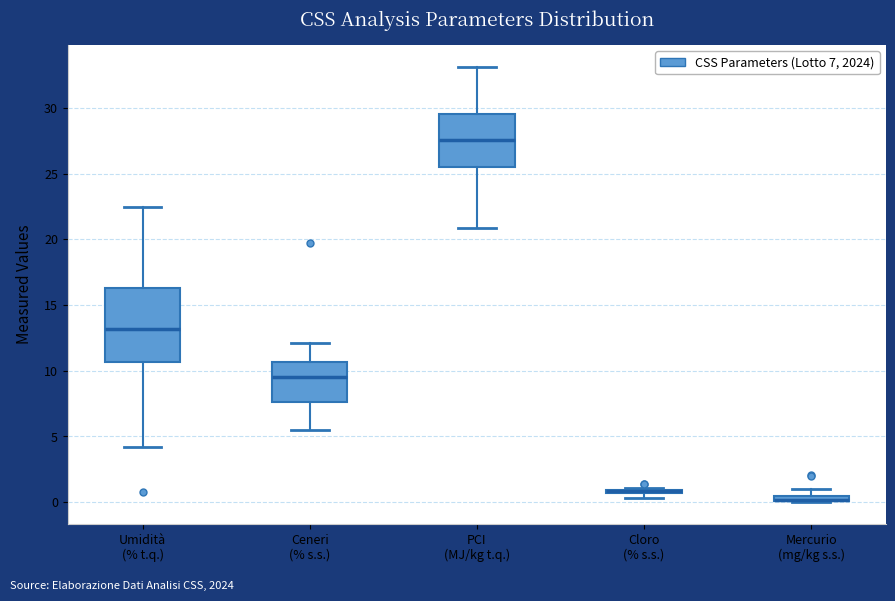

Where does the median line of the box for PCI (MJ/kg t.q.) sit on the y-axis? The values are not printed on the chart, so give them approximately, as read against the axis.

27.5